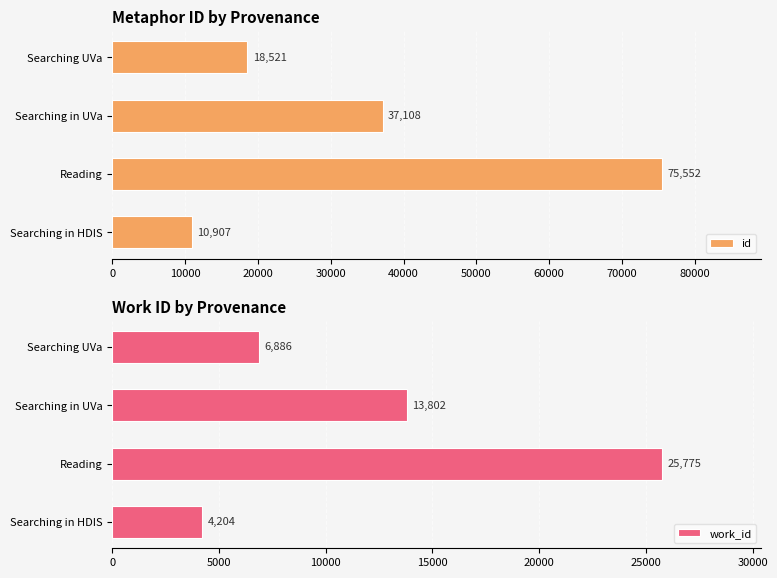

At which label does work_id reach its peak?

Reading